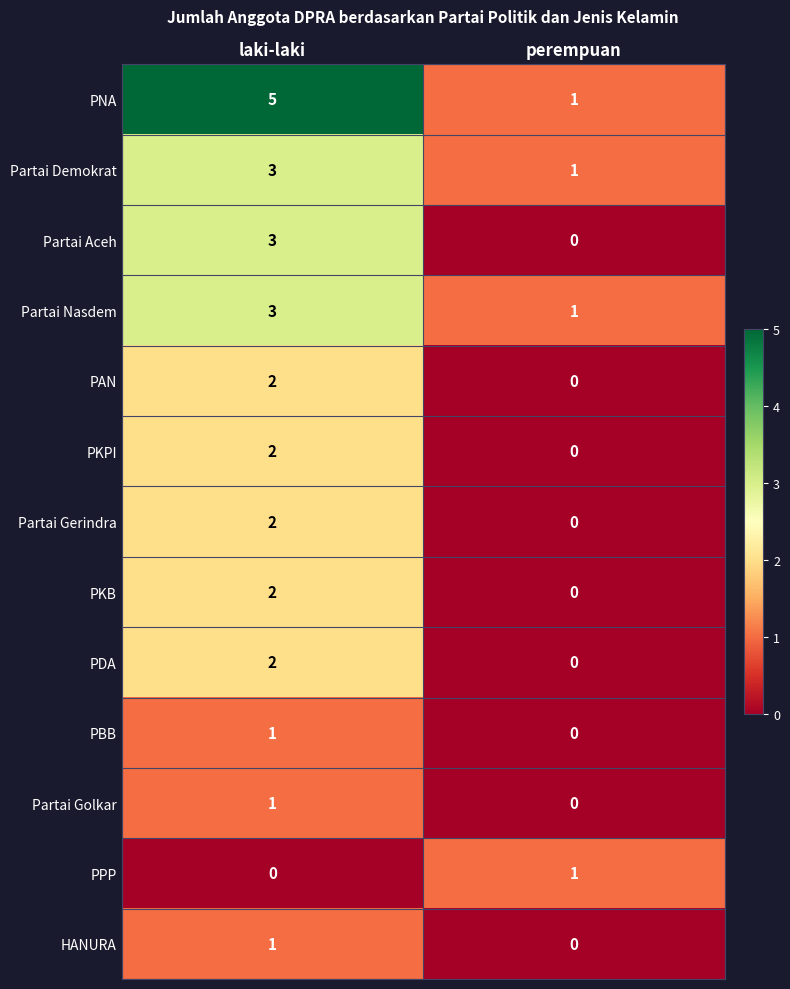

The value of PKPI at laki-laki is 2. True or false?

True